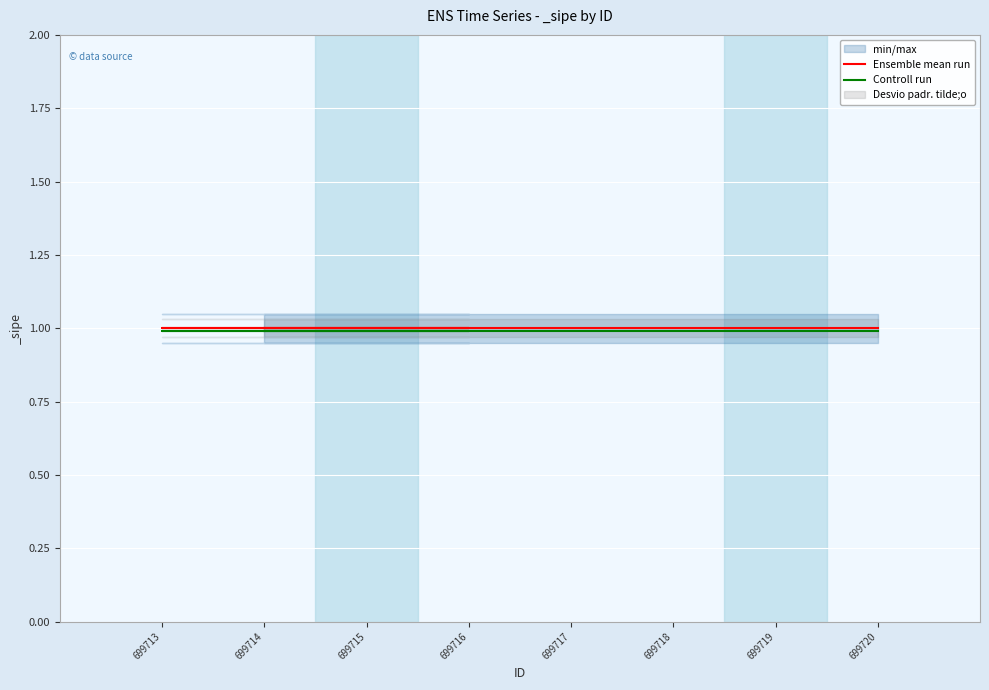

Reading left to right, extract all data points from this chart.

Ensemble mean run: 699720=1.0	699719=1.0	699718=1.0	699717=1.0	699713=1.0	699715=1.0	699716=1.0	699714=1.0
Controll run: 699720=1.0	699719=1.0	699718=1.0	699717=1.0	699713=1.0	699715=1.0	699716=1.0	699714=1.0